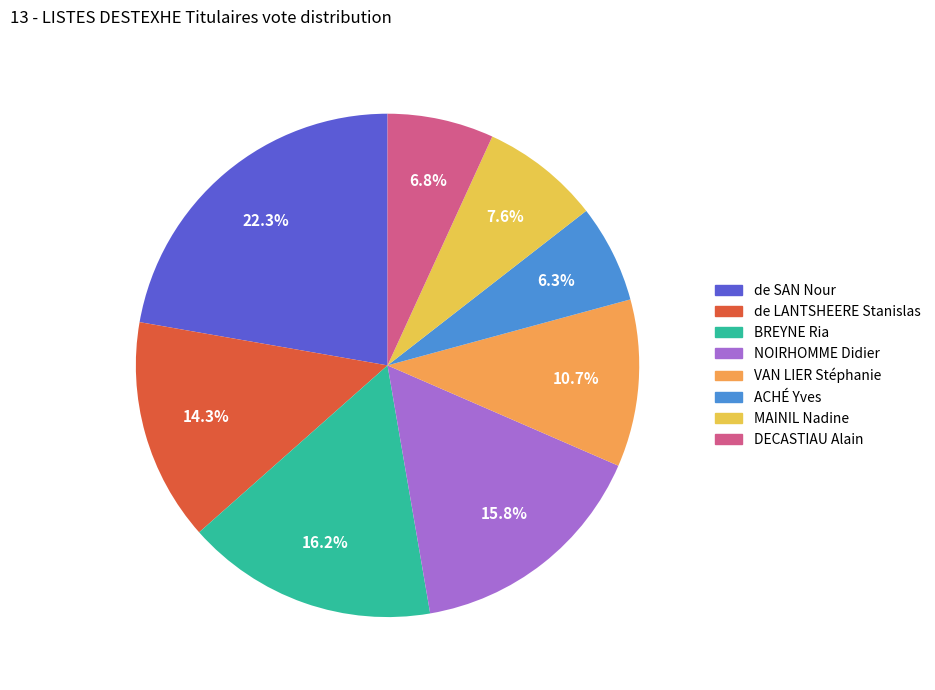

Is there a majority slice in this chart?

No